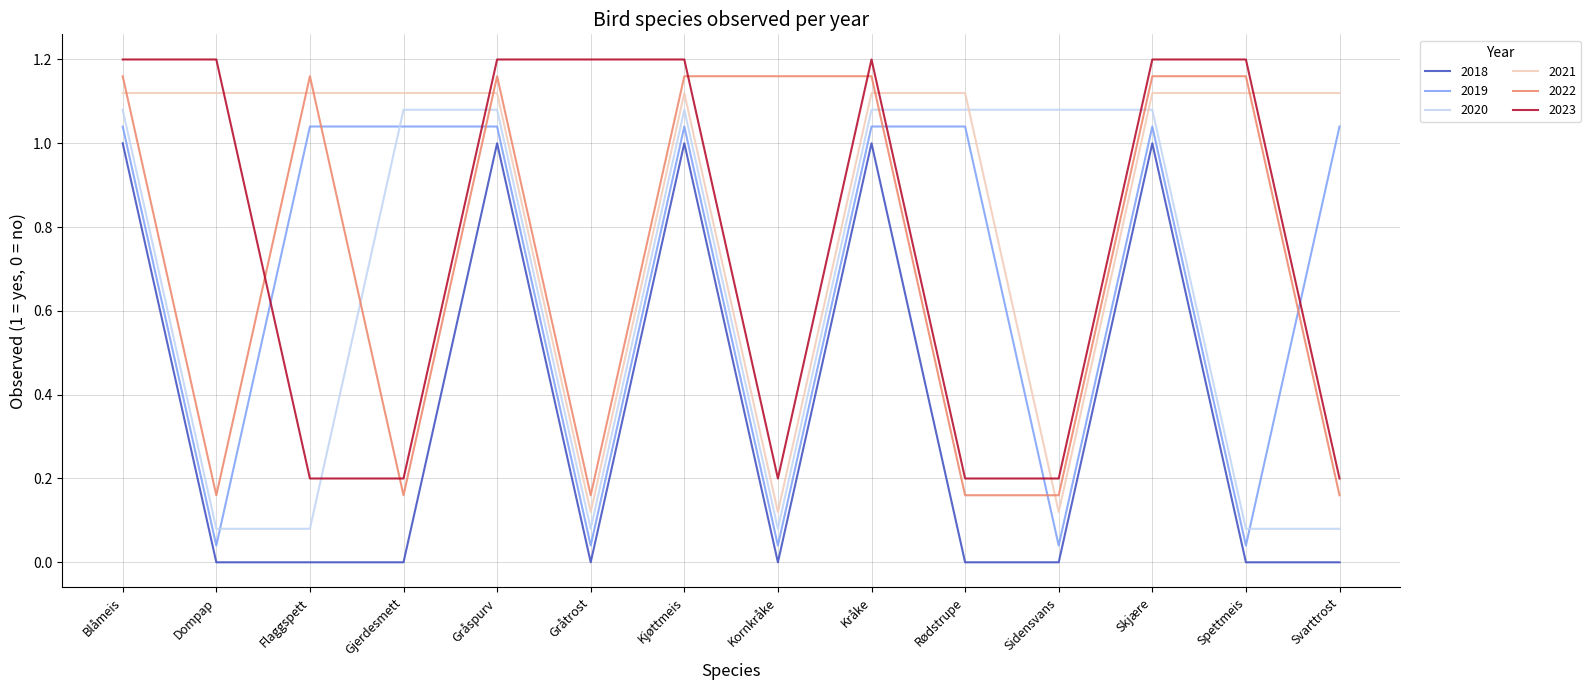

What is the average value of the 2021 series?

0.9